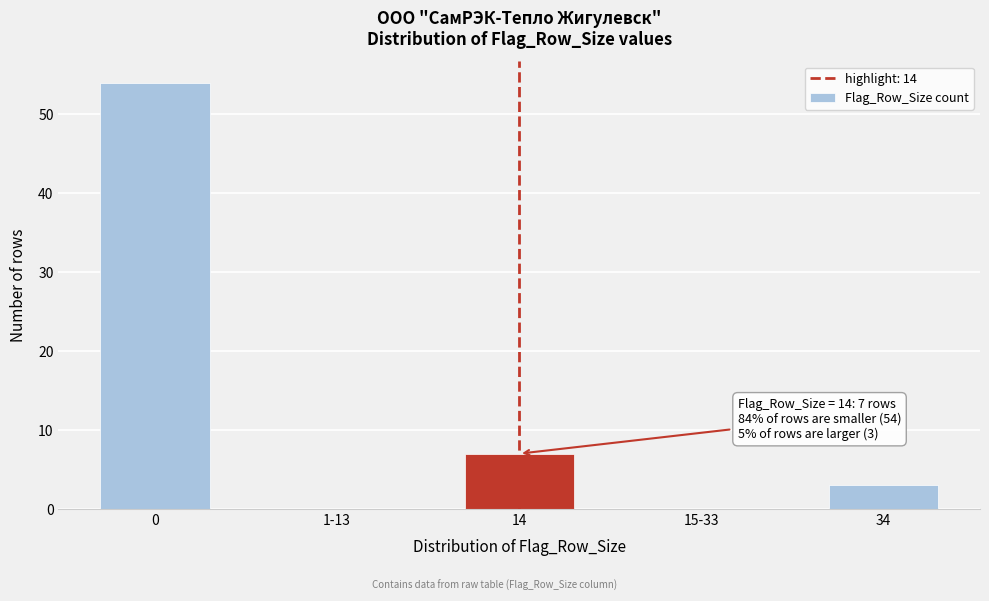

Reading left to right, what are all the values shown in this chart?

0=54	1-13=0	14=7	15-33=0	34=3